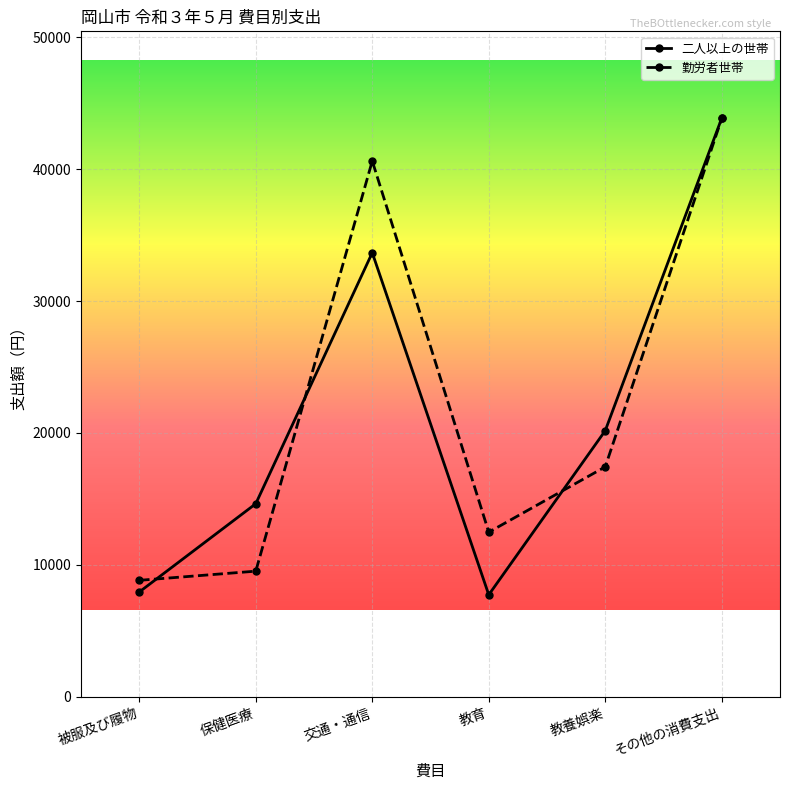

What is the difference between the 二人以上の世帯 values at 交通・通信 and 保健医療?

19039